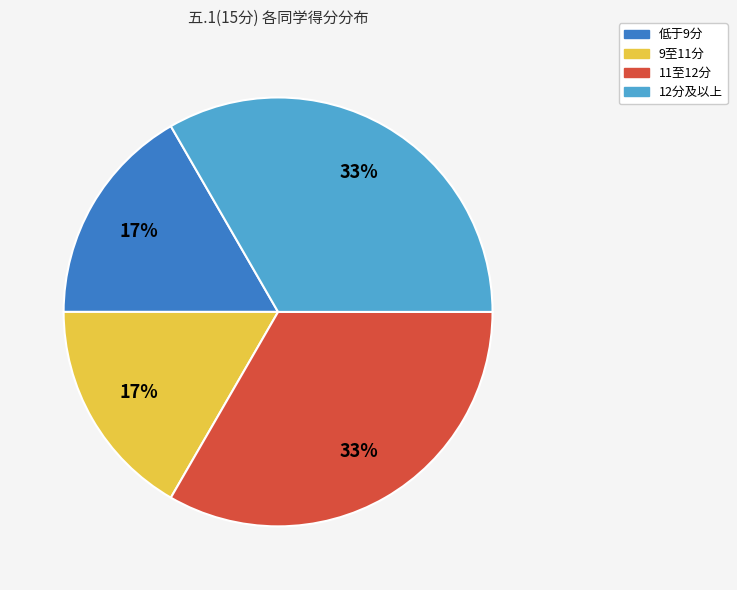

Is there any slice that represents more than half of the pie?

No